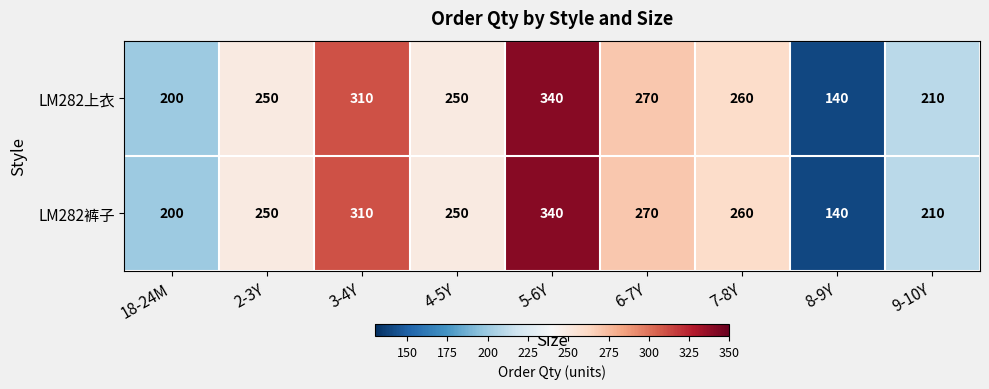

True or false: LM282上衣 has a value of 250 at 4-5Y.

True